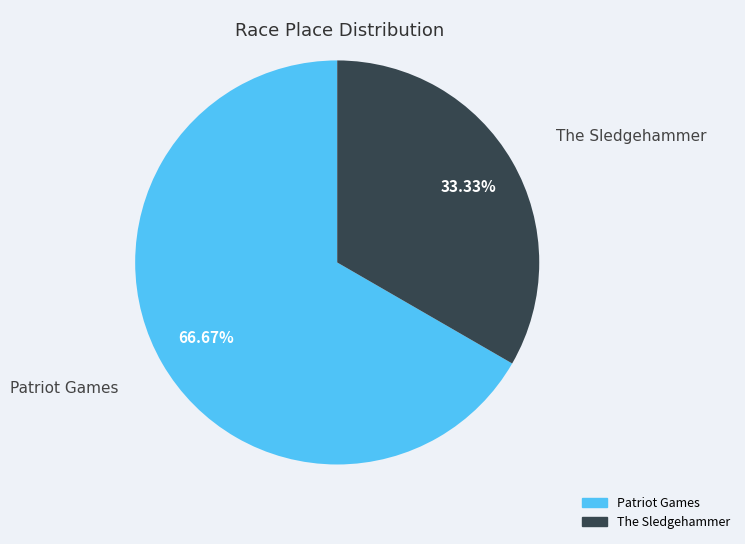

Between Patriot Games and The Sledgehammer, which is larger?

Patriot Games